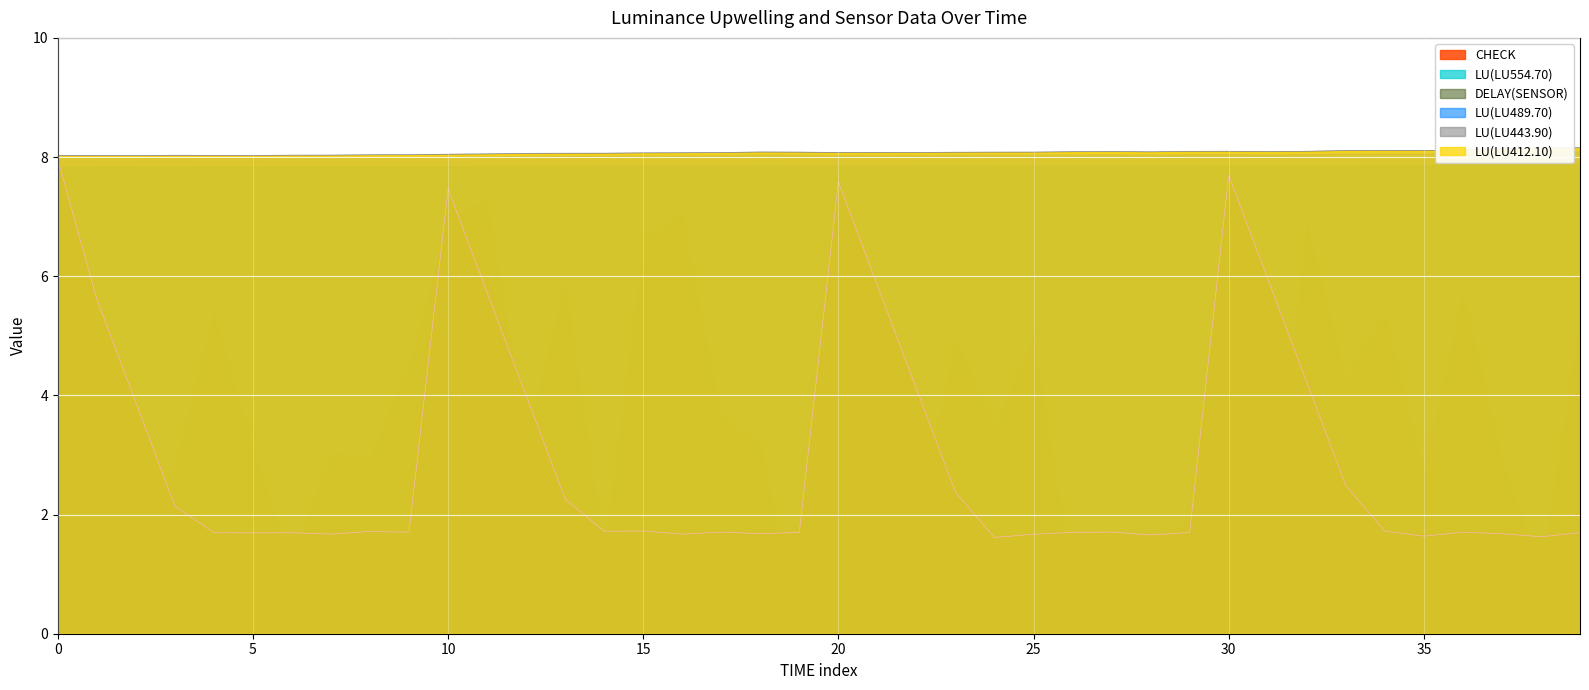

True or false: DELAY(SENSOR) and LU(LU412.10) intersect in this chart.

False